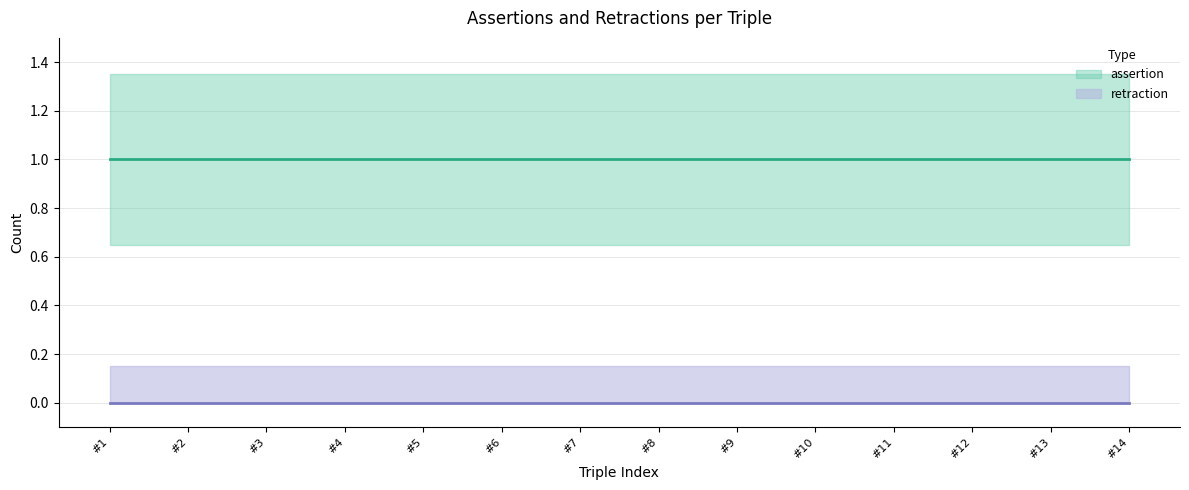

Rank the series by their average value, from lowest to highest.

retraction, assertion